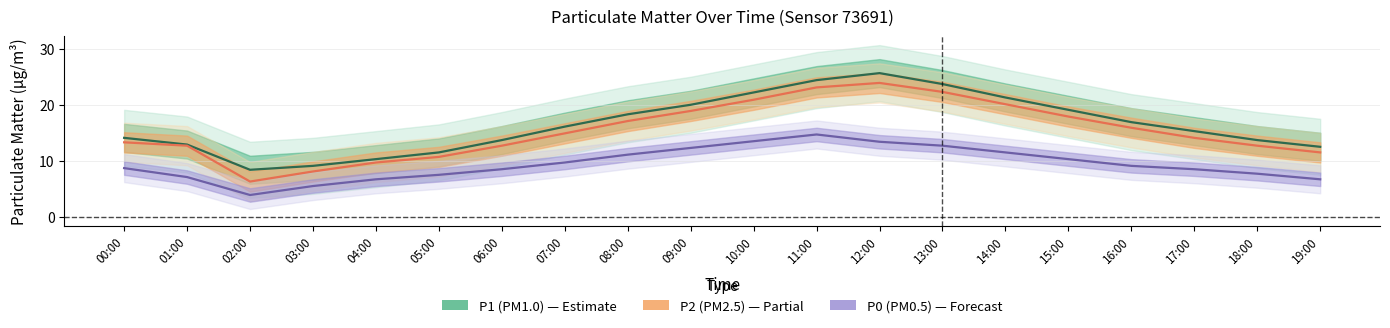

True or false: P2 (PM2.5) and P1 (PM1.0) intersect in this chart.

False